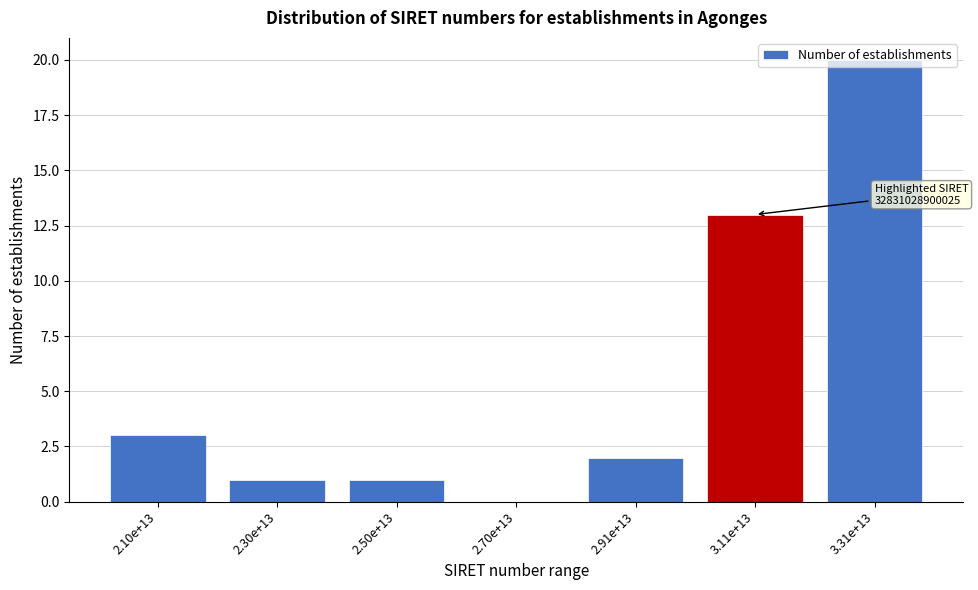

What is the sum of all values?

40